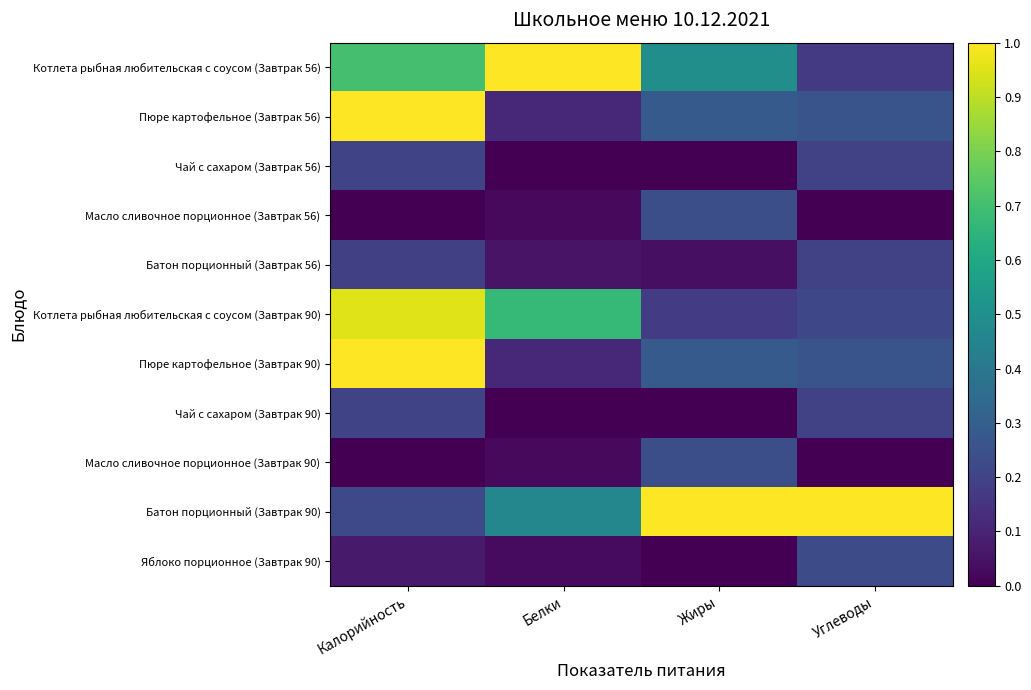

What is the total value across all series at Жиры?

2.8